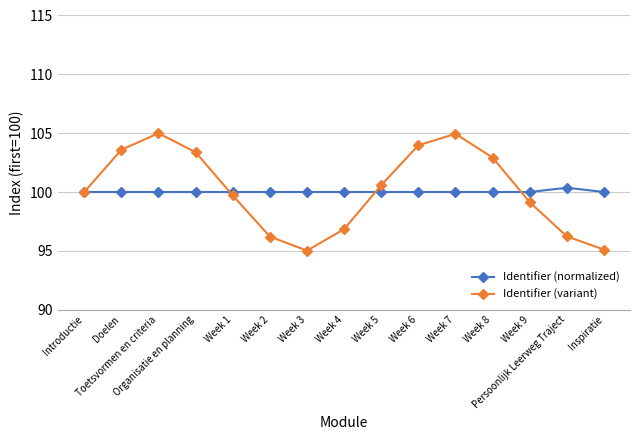

Count the number of categories in the chart.

15